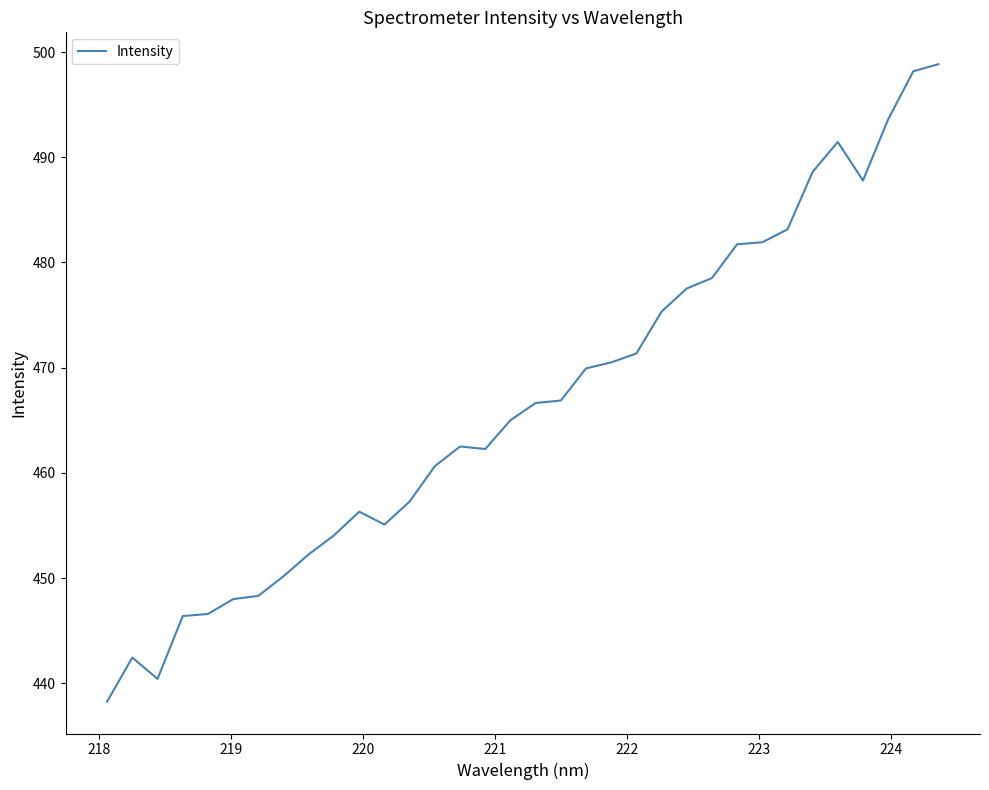

What is the smallest value displayed?

438.3